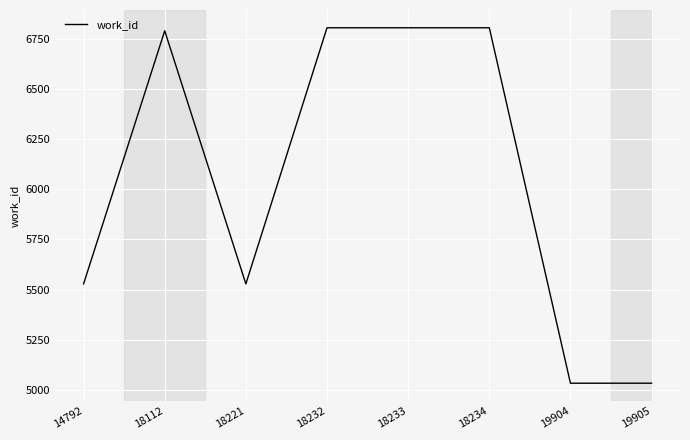

How many lines are shown in the chart?

1